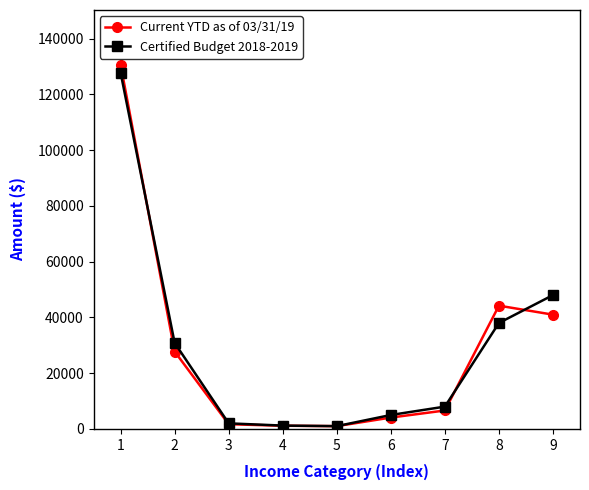

What is the sum of the Certified Budget 2018-2019 values at 9 and 3?

50000.0